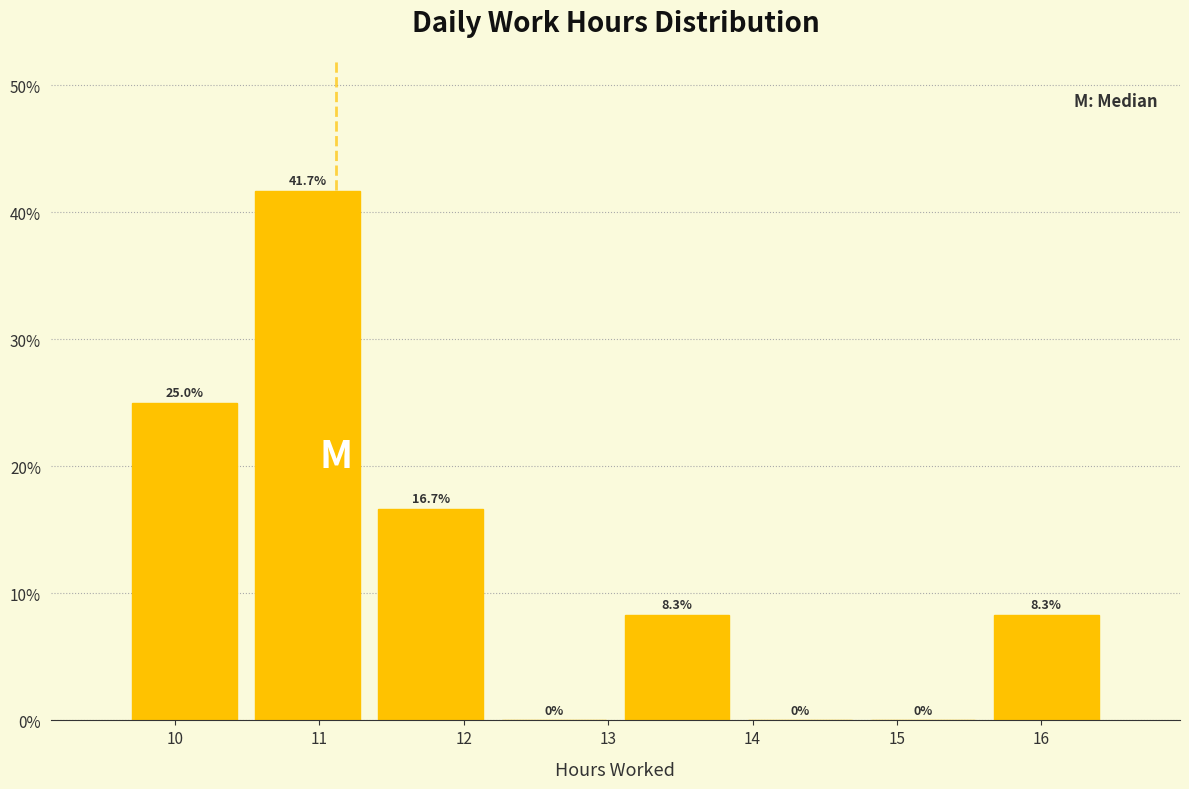

Over which range of the x-axis is the bar tallest?

10.5 to 11.3